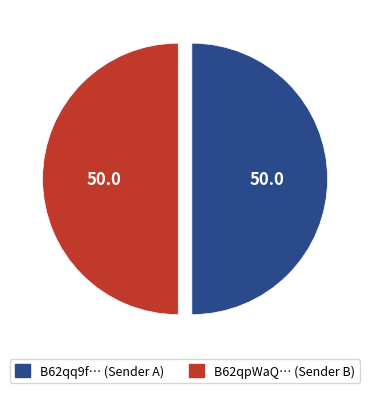

Count the number of slices in the pie.

2